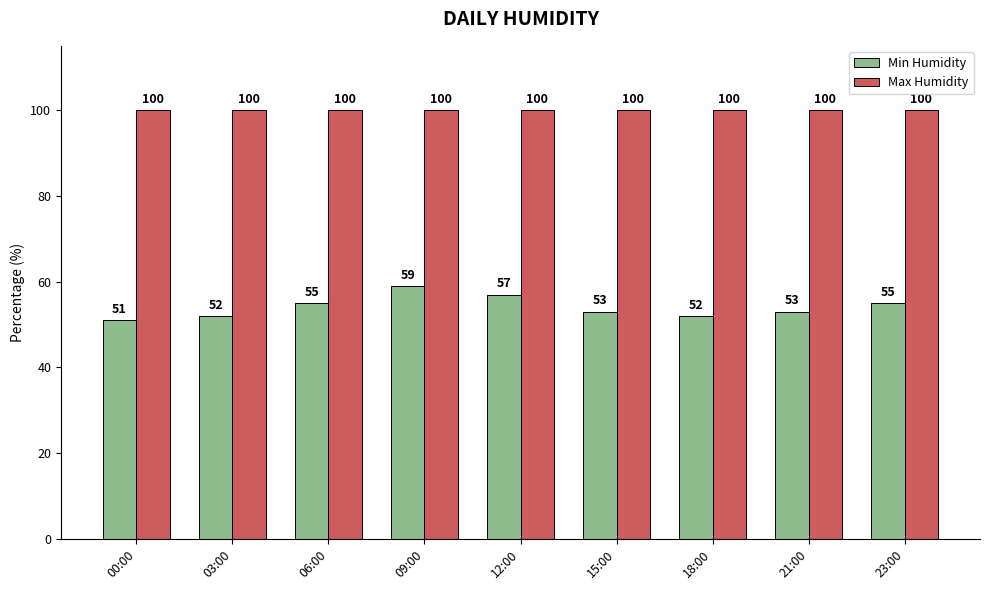

What is the difference between the highest and lowest values at 12:00?

43